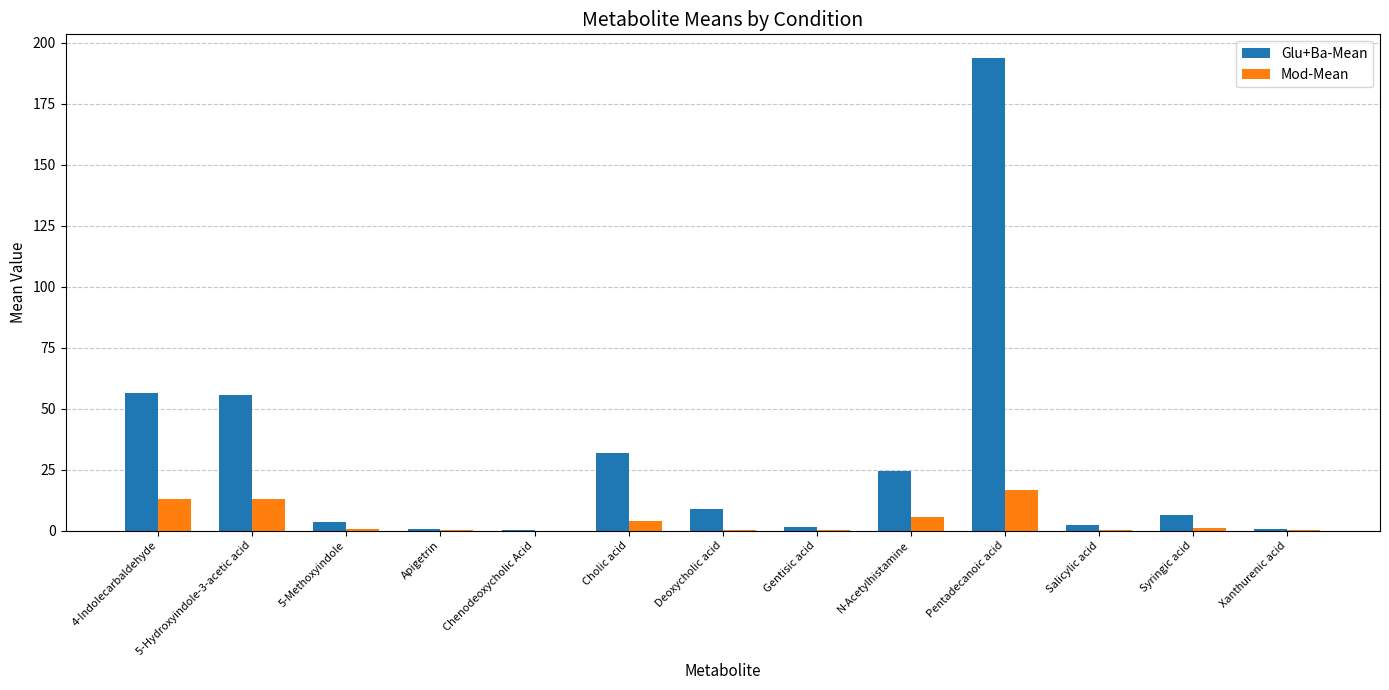

Which category has the highest value across all series?

Pentadecanoic acid